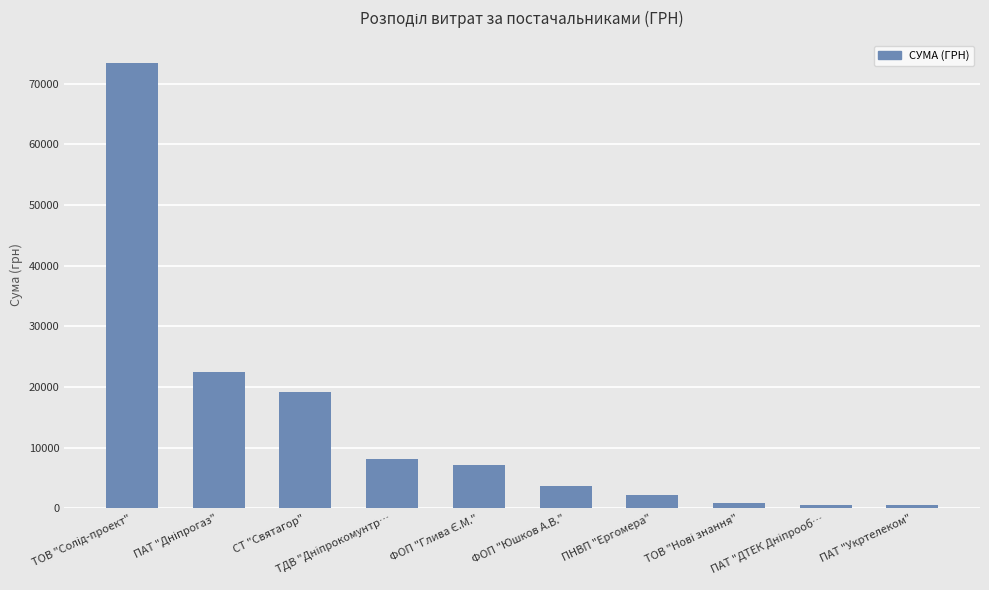

The value at ПАТ "Укртелеком" is 546.3. True or false?

True